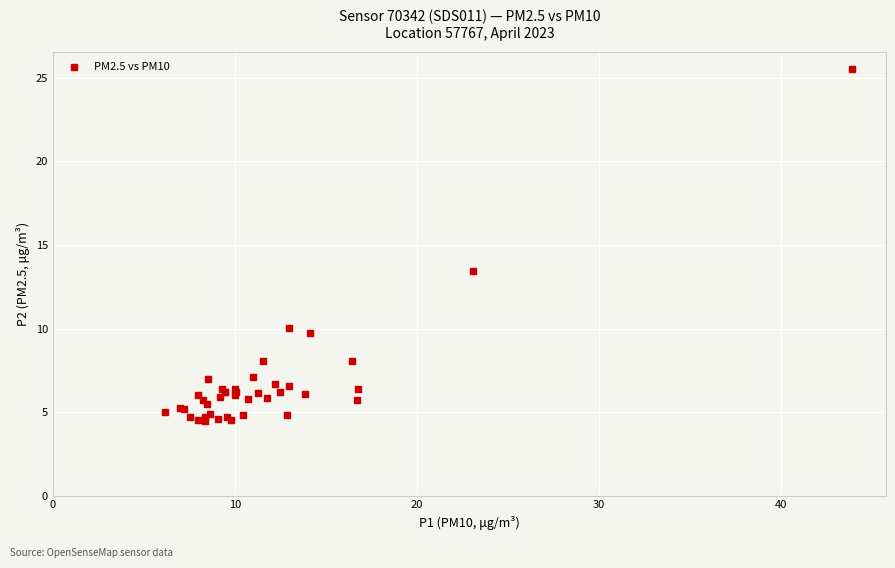

What Y value in the scatter plot is closest to 14?

13.4